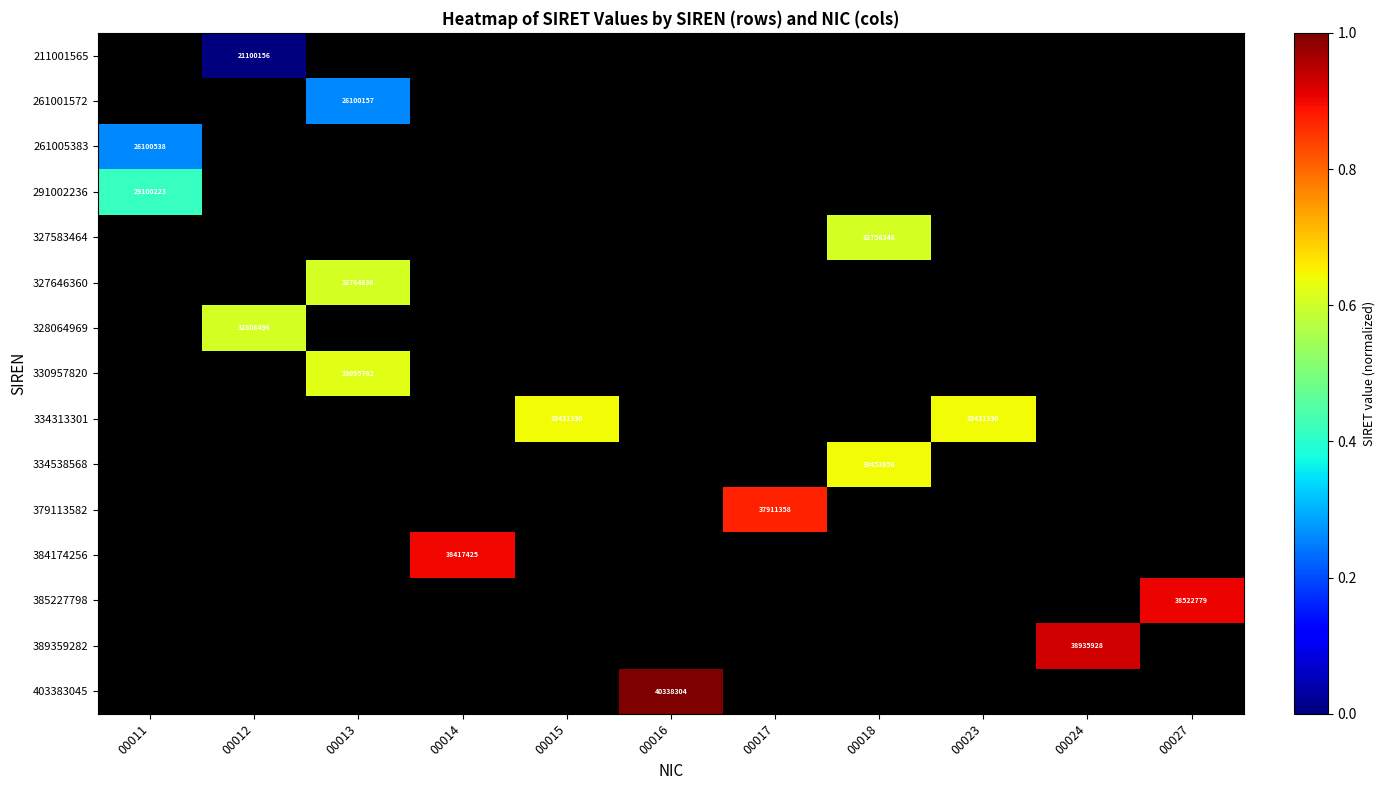

Is it true that 330957820 equals 7486922 at 00013?

False